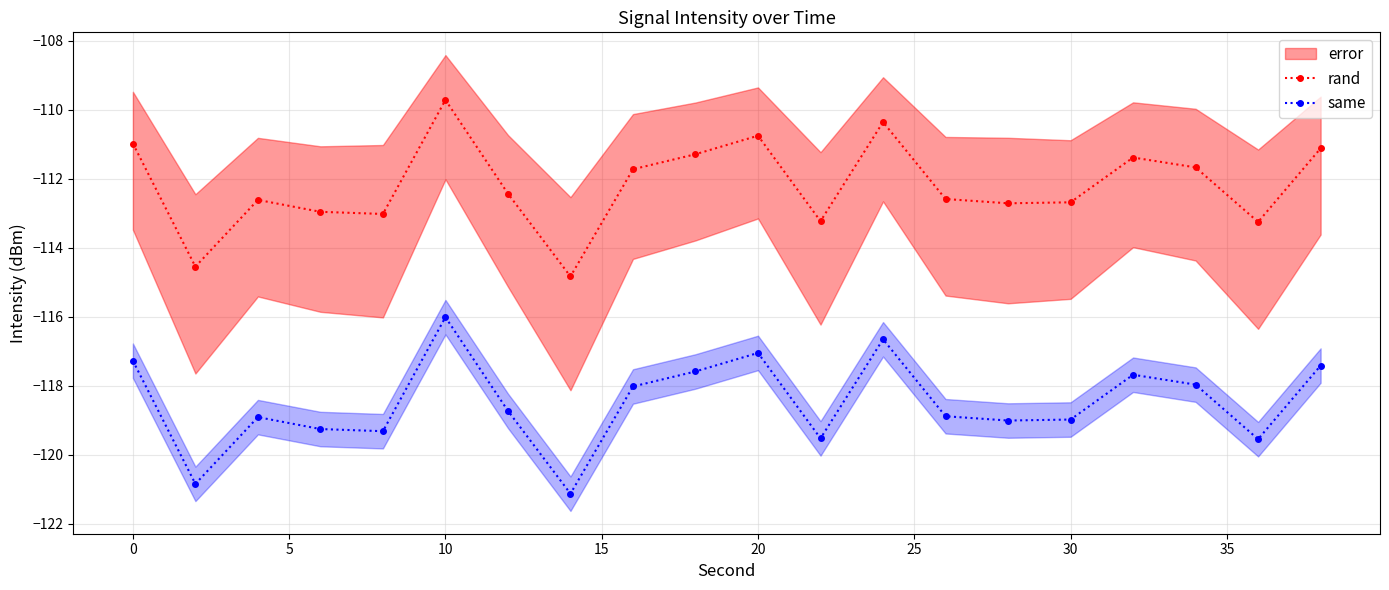

What is the lowest value of the same series?

-121.1